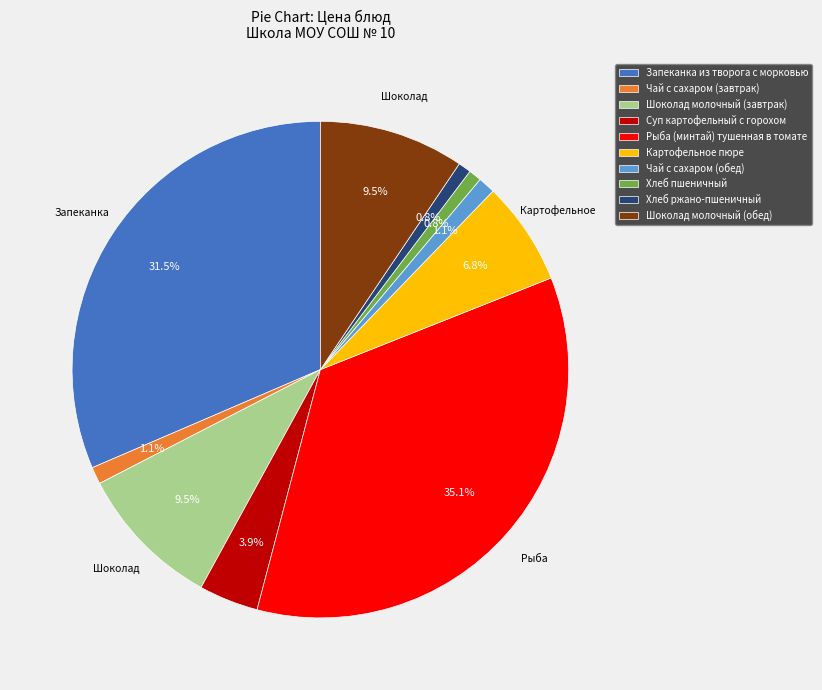

How much of the chart is everything except Хлеб ржано-пшеничный?

99.2%